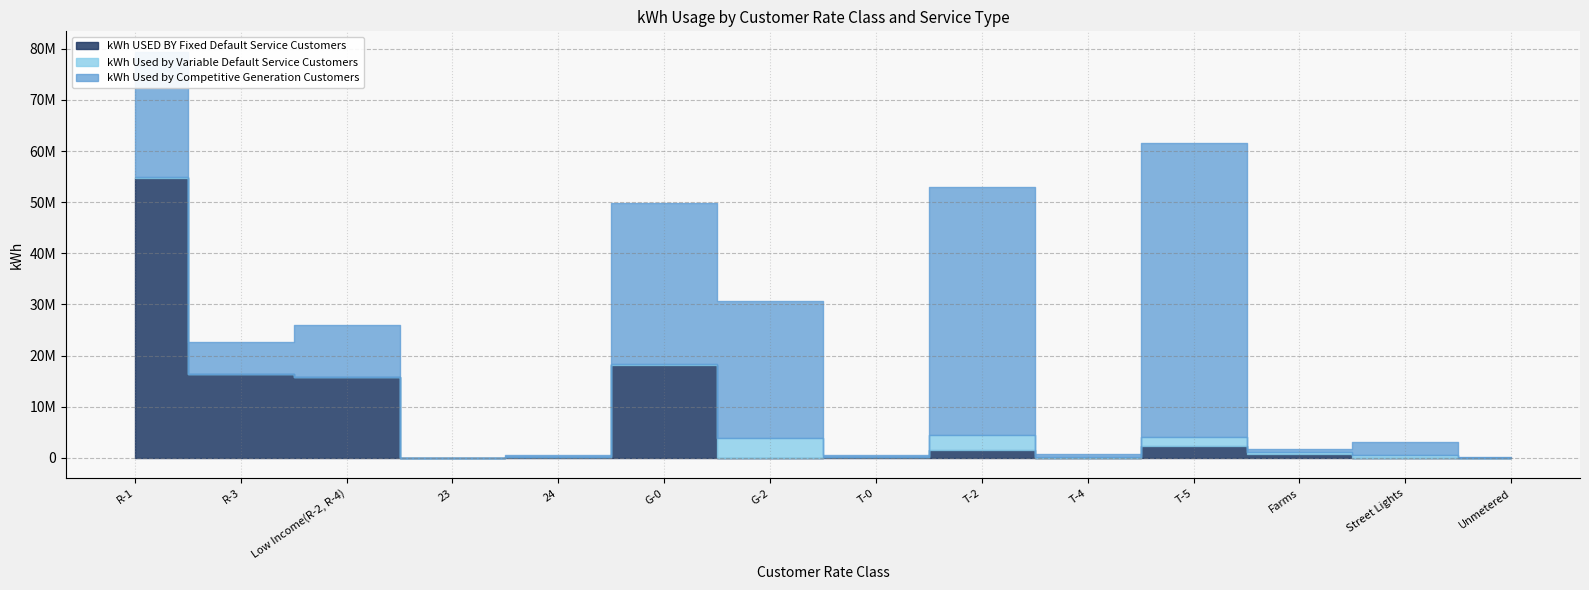

What is the sum of the kWh Used by Competitive Generation Customers values at R-3 and T-0?

6472982.9